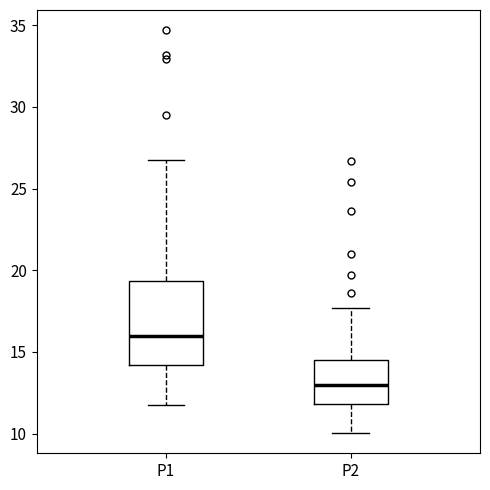

Which box is the tallest, from its lower edge to its upper edge?

P1